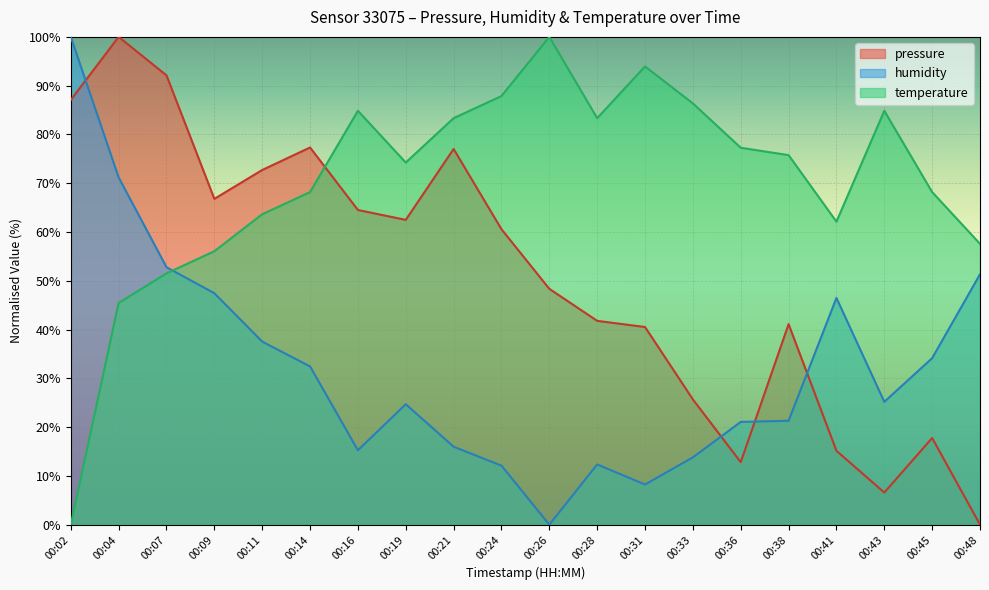

List the series in order of their overall mean, lowest first.

humidity, pressure, temperature